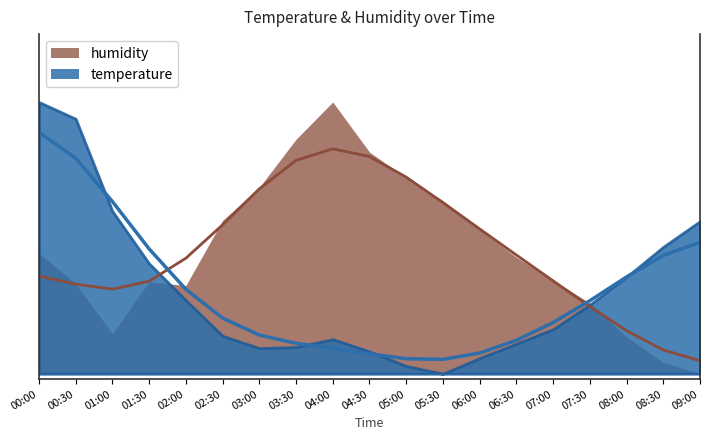

True or false: the data shows 0.1 at 05:30.

True